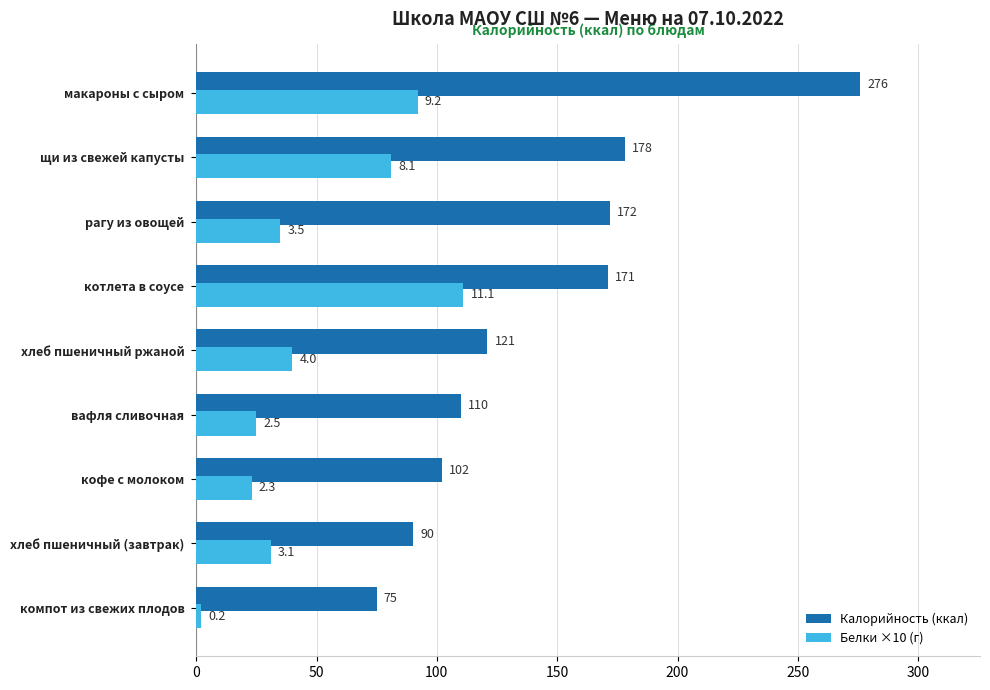

What is the spread (max minus min) of values at кофе с молоком?

79